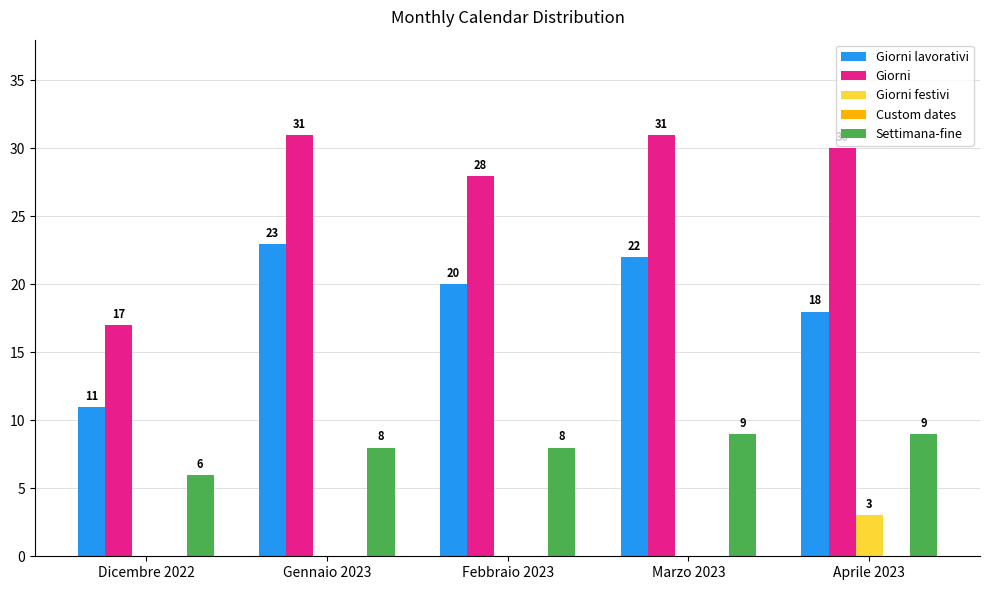

True or false: Giorni has a value of 45 at Gennaio 2023.

False